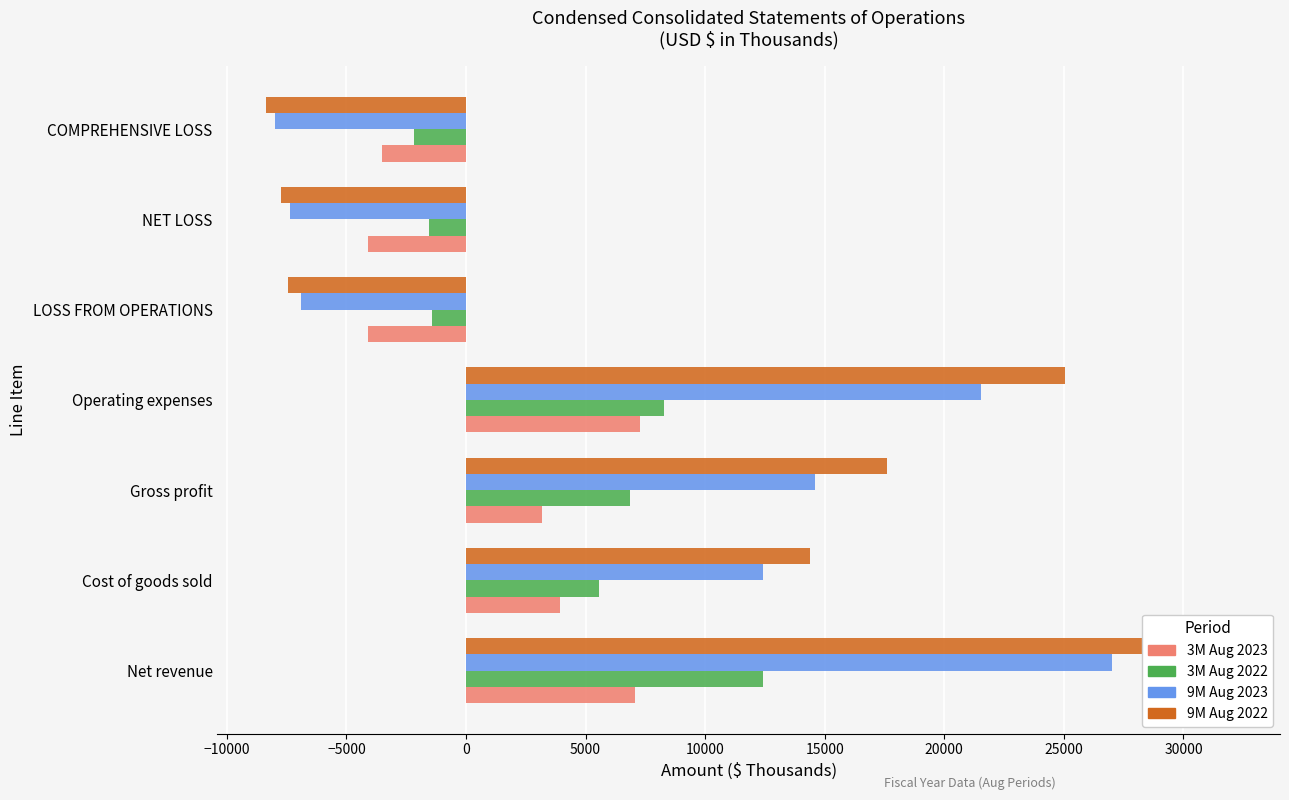

The 9M Aug 2022 series shows 31491 at Gross profit. True or false?

False